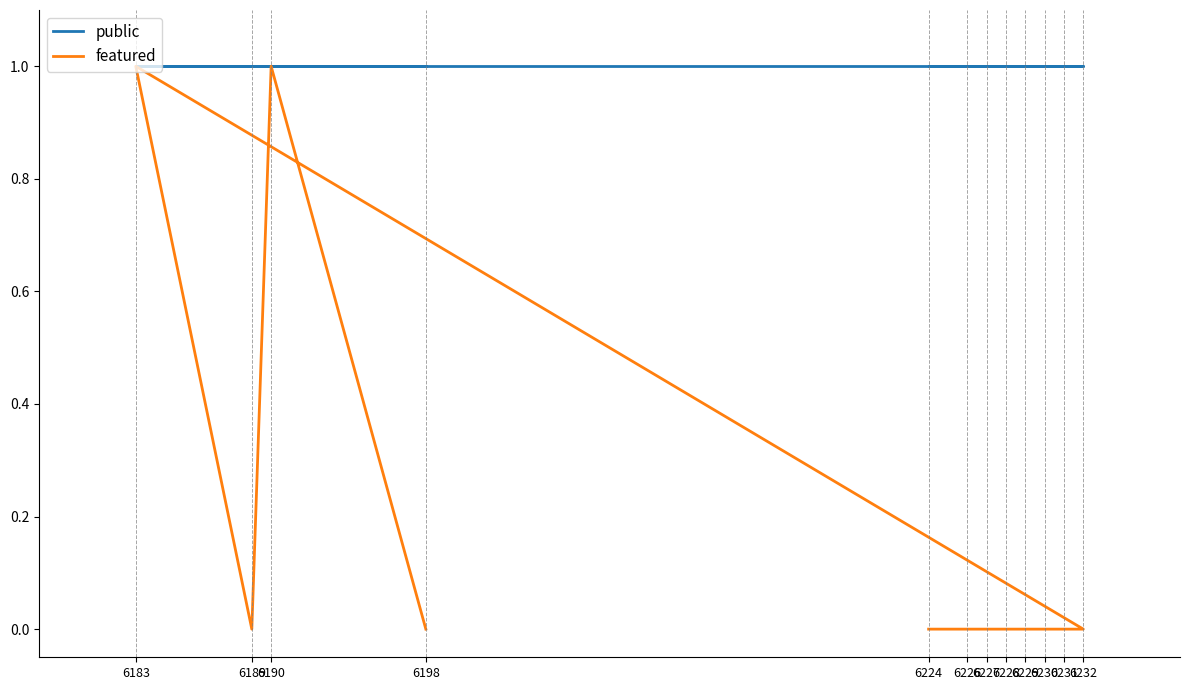

Which category has the lowest value in the featured series?

6224